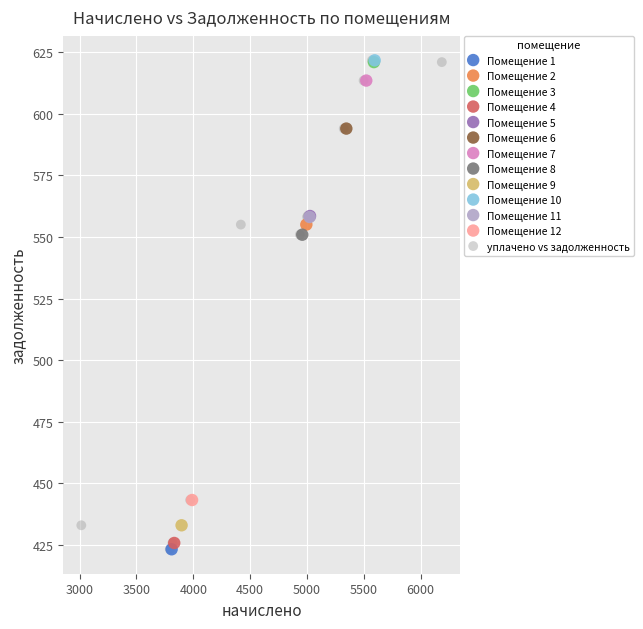

What are all the series names shown in the legend?

Помещение 1, Помещение 2, Помещение 3, Помещение 4, Помещение 5, Помещение 6, Помещение 7, Помещение 8, Помещение 9, Помещение 10, Помещение 11, Помещение 12, уплачено vs задолженность